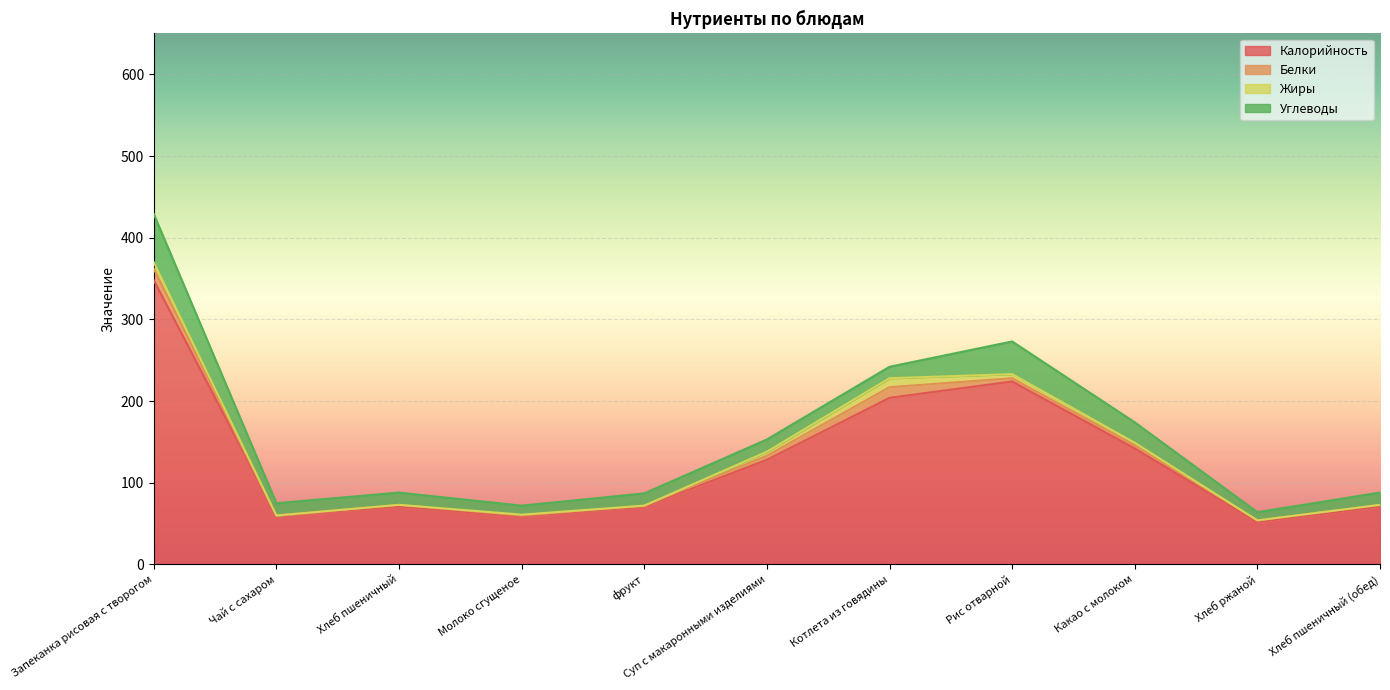

At which category is the sum across all series the highest?

Запеканка рисовая с творогом